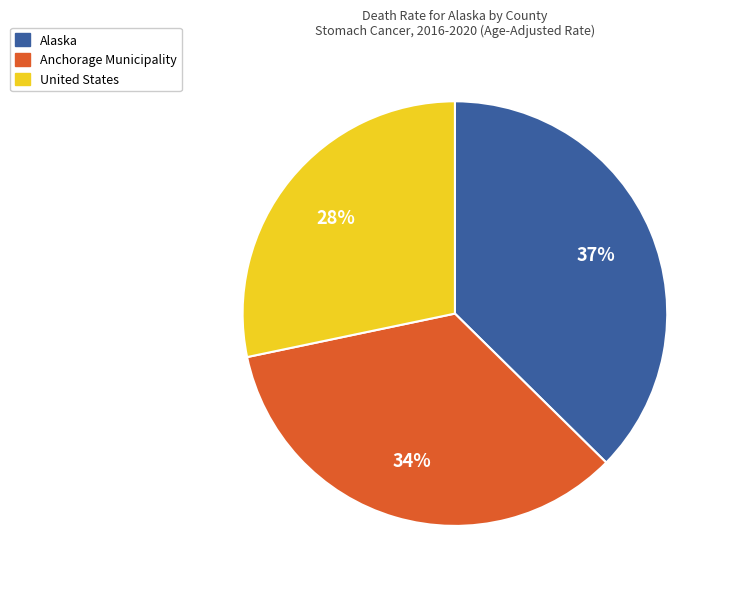

Combined, do United States and Anchorage Municipality account for over 50%?

Yes